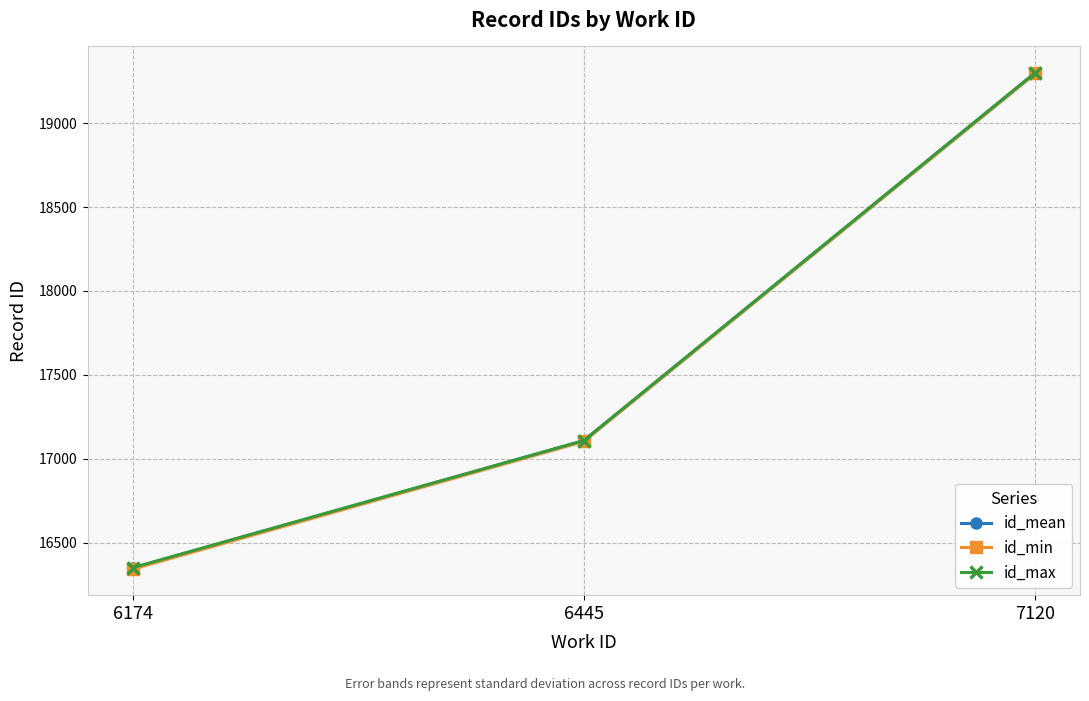

What is the value of the id_min point at the 1st from the left?

16343.0